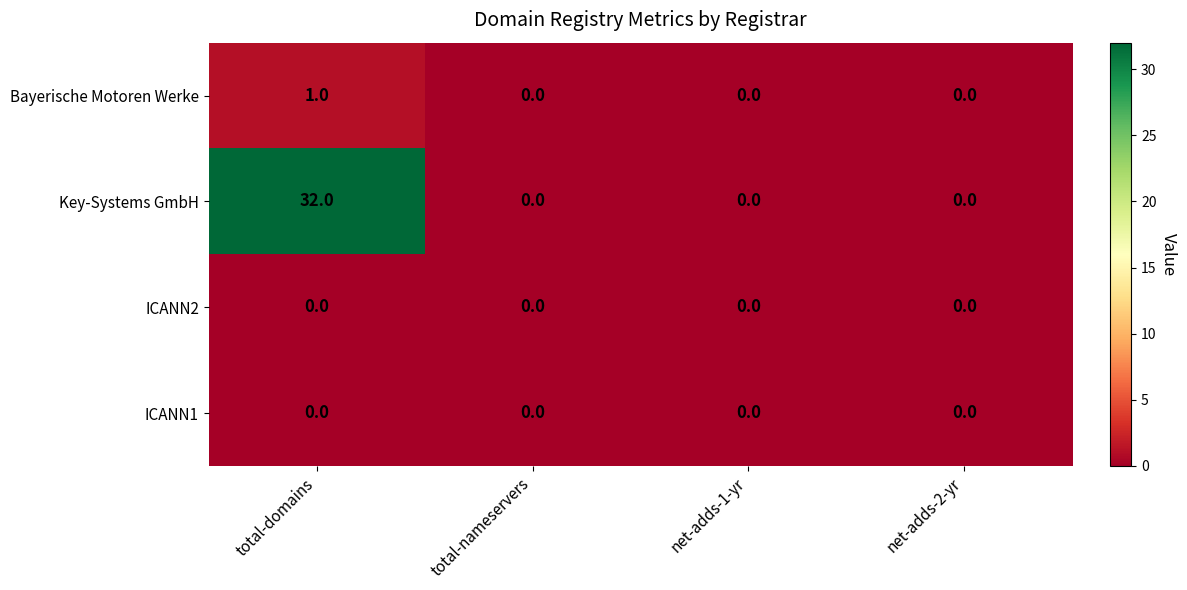

What is the difference between the maximum and second lowest values in the Key-Systems GmbH series?

32